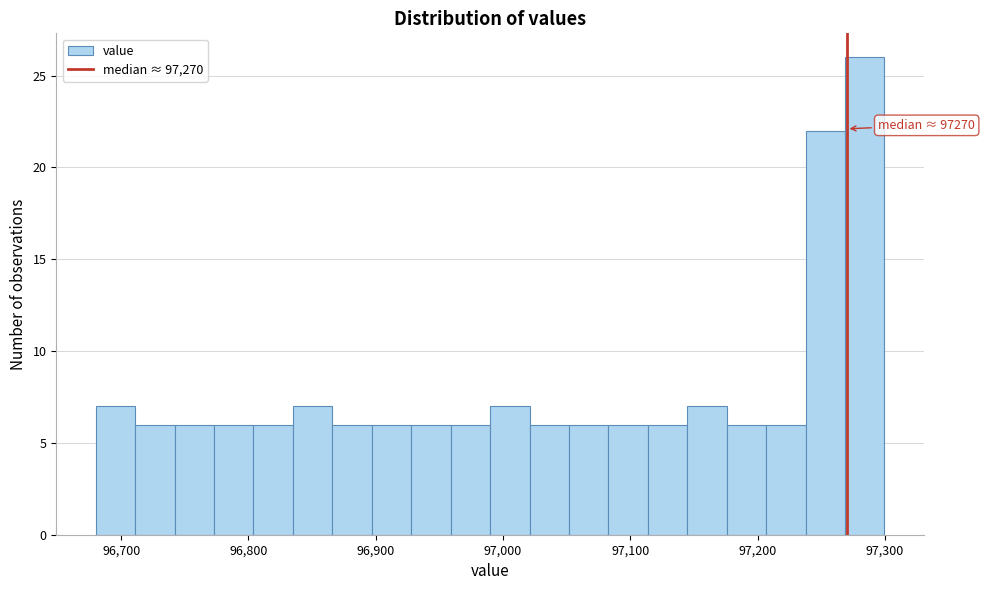

Around what value on the x-axis is the tallest bar? Give the approximate position of its centre, as read against the axis.

97280